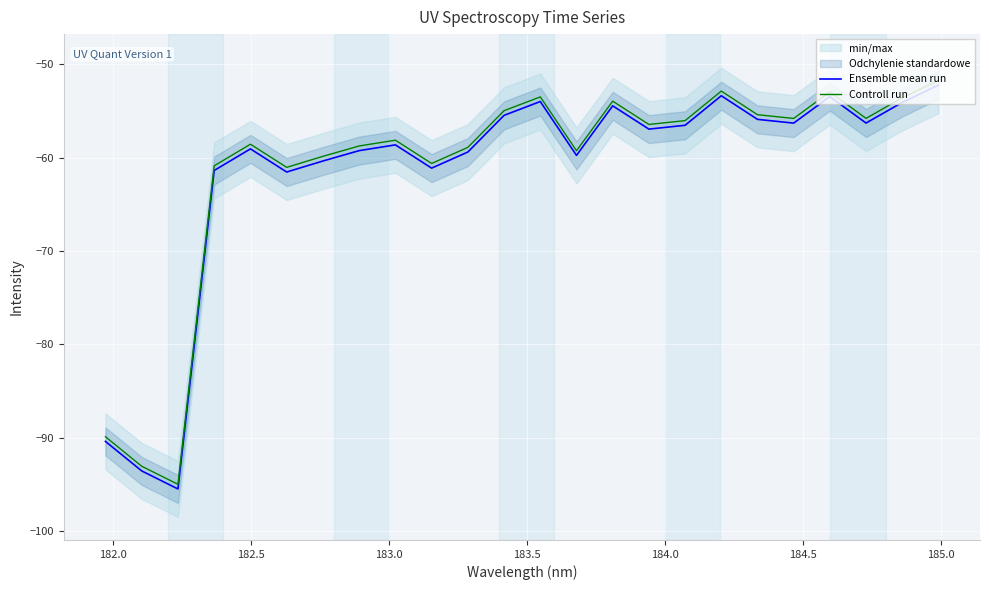

Which series has the widest spread of values?

Ensemble mean run